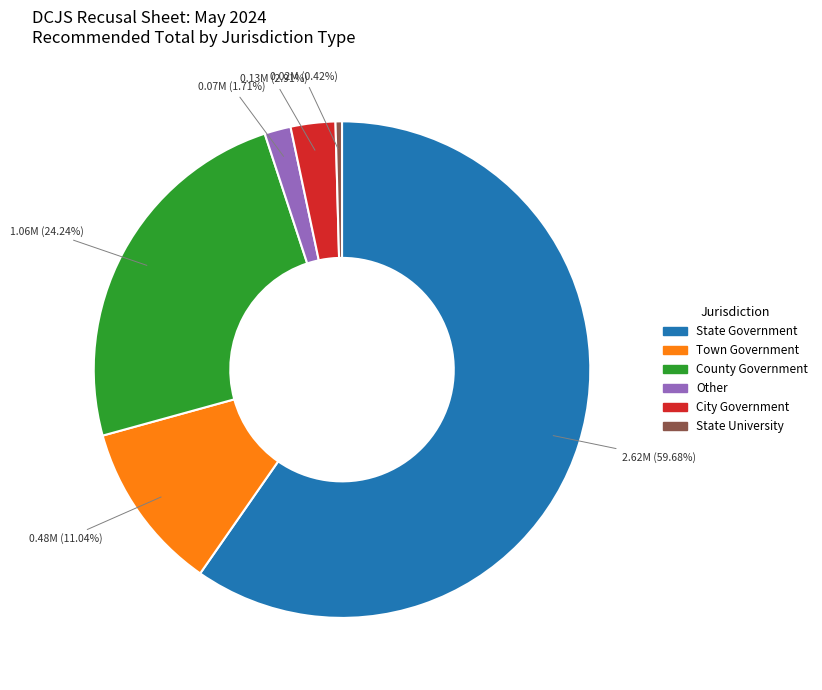

How many slices are in this pie chart?

6